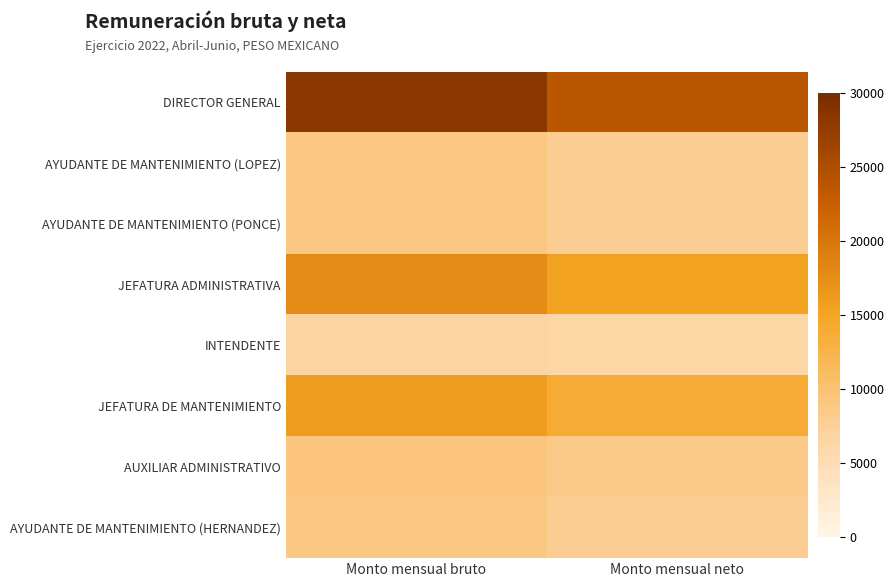

Rank the series by their maximum value, from highest to lowest.

DIRECTOR GENERAL, JEFATURA ADMINISTRATIVA, JEFATURA DE MANTENIMIENTO, AUXILIAR ADMINISTRATIVO, AYUDANTE DE MANTENIMIENTO (LOPEZ), AYUDANTE DE MANTENIMIENTO (PONCE), AYUDANTE DE MANTENIMIENTO (HERNANDEZ), INTENDENTE